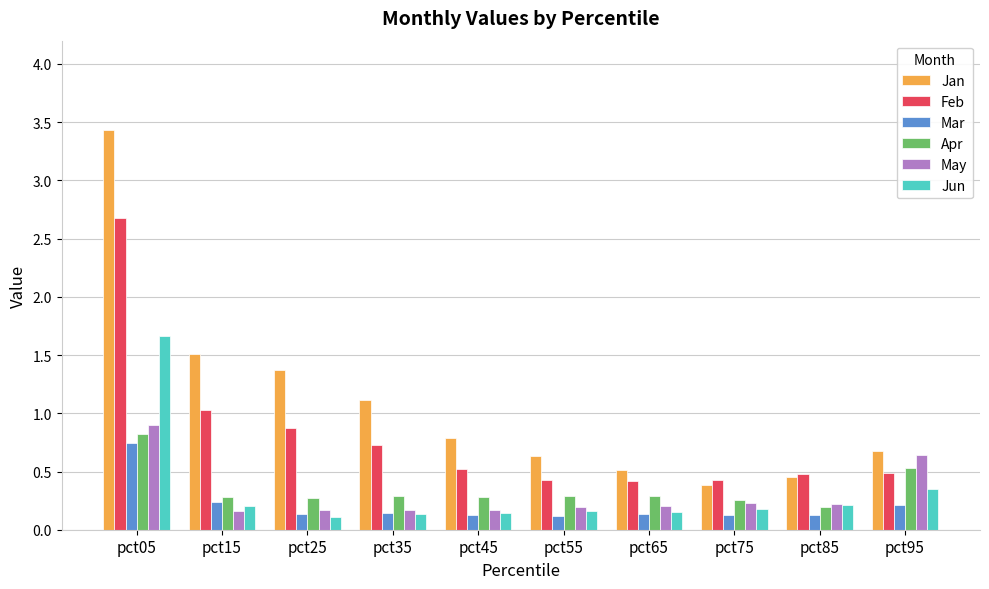

The value of Mar at pct95 is 0.4. True or false?

False